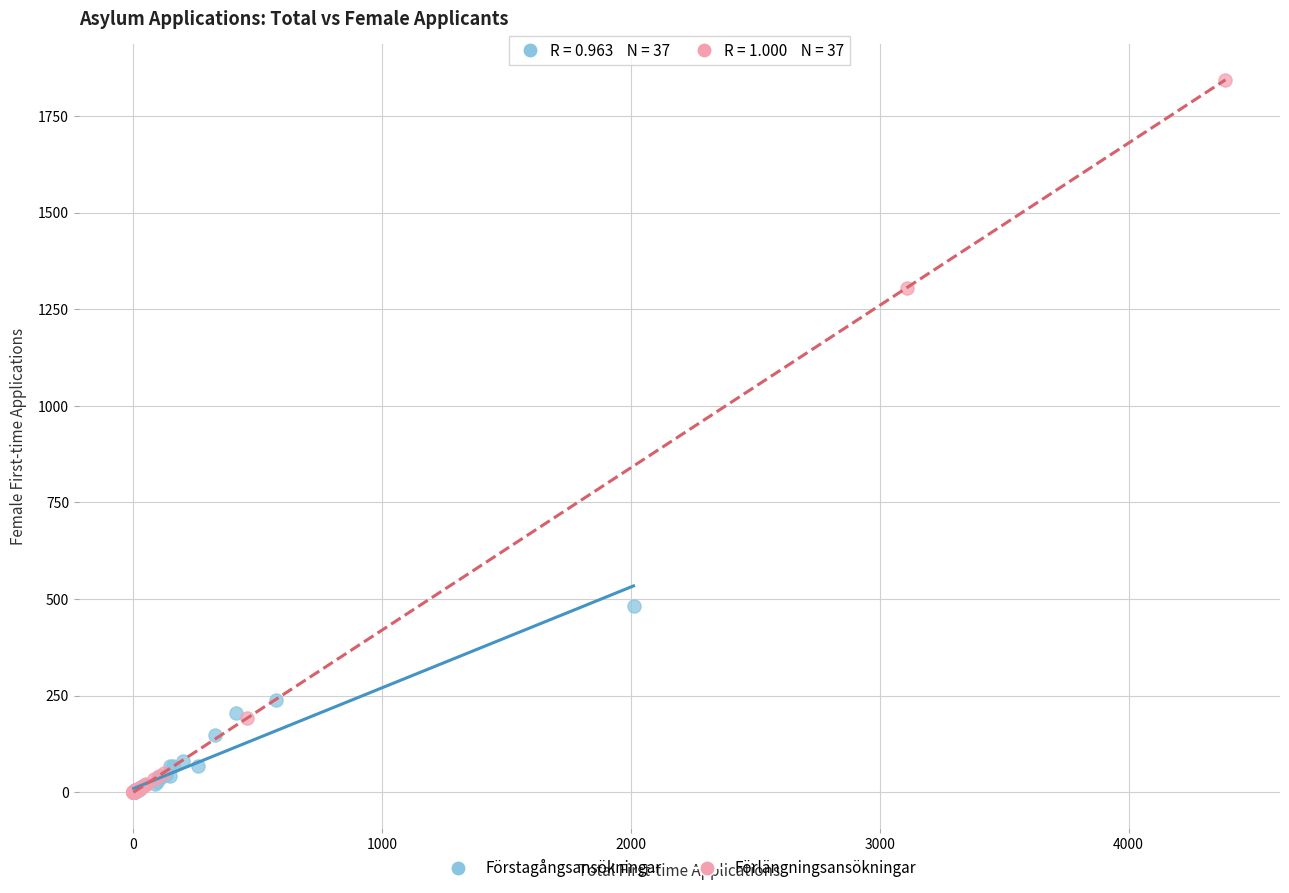

Which series has the widest spread of Y values?

Förlängningsansökningar